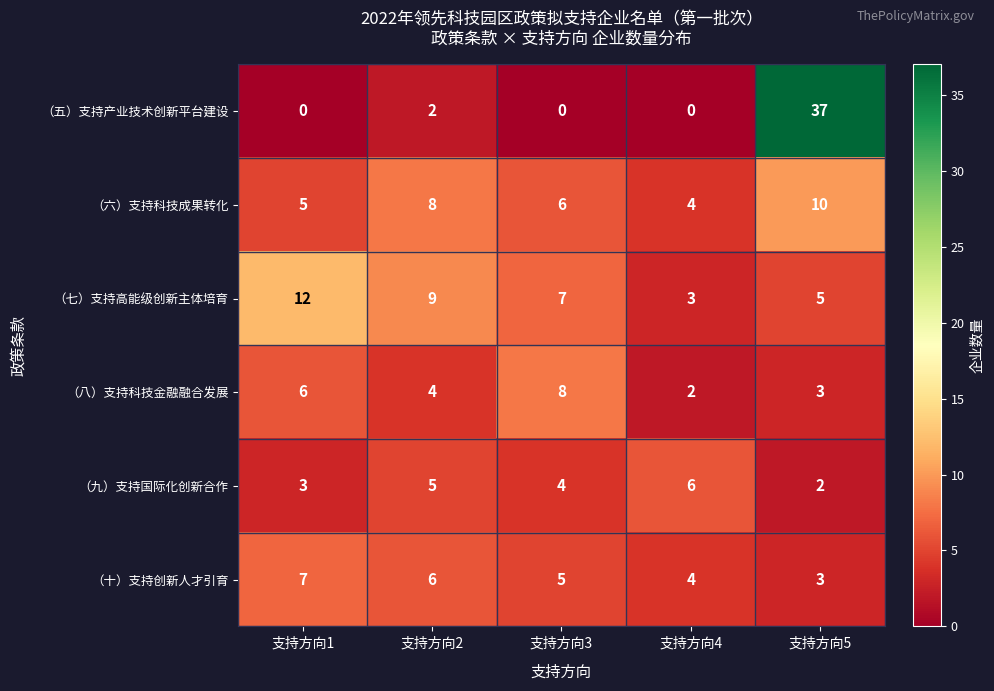

At which label is （五）支持产业技术创新平台建设 closest to 18?

支持方向2